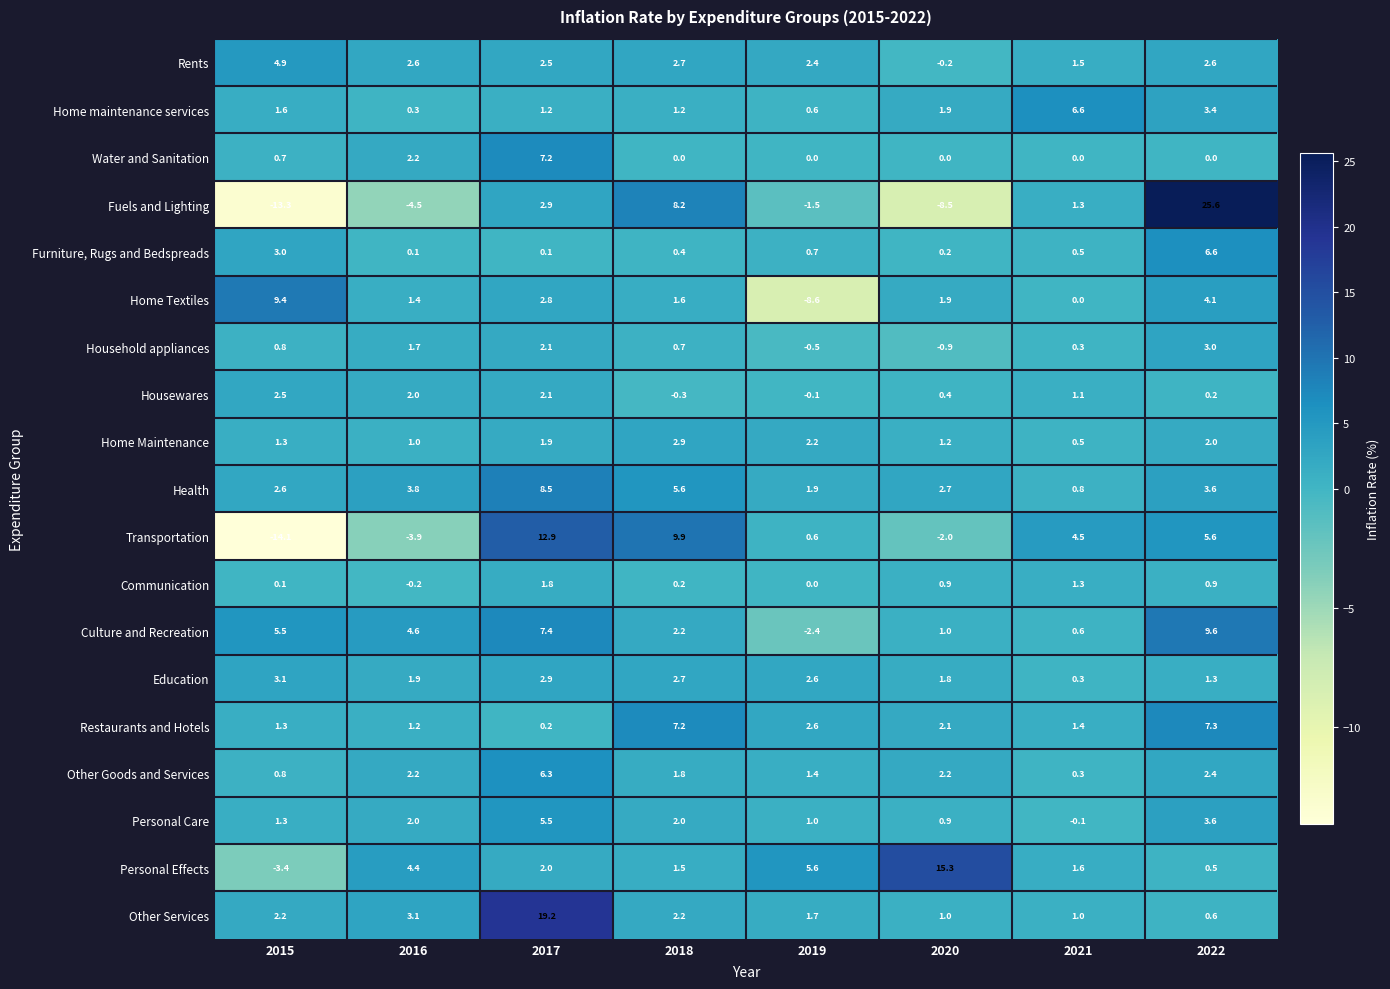

What is the sum of the Rents values at 2022 and 2016?

5.2